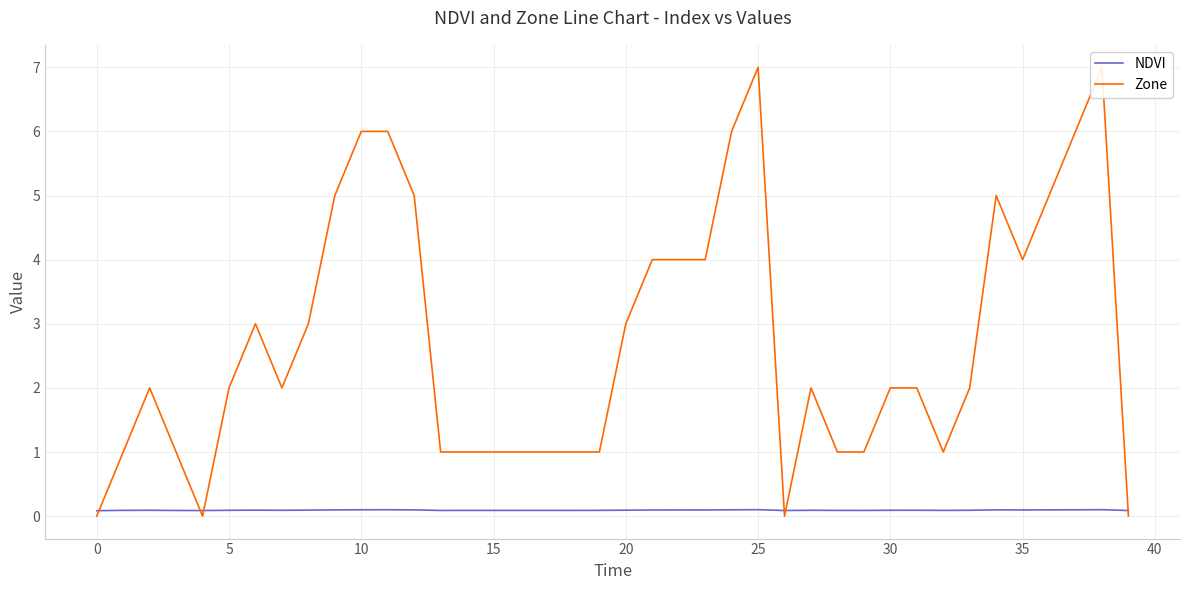

The value of Zone at 23 is 4.0. True or false?

True